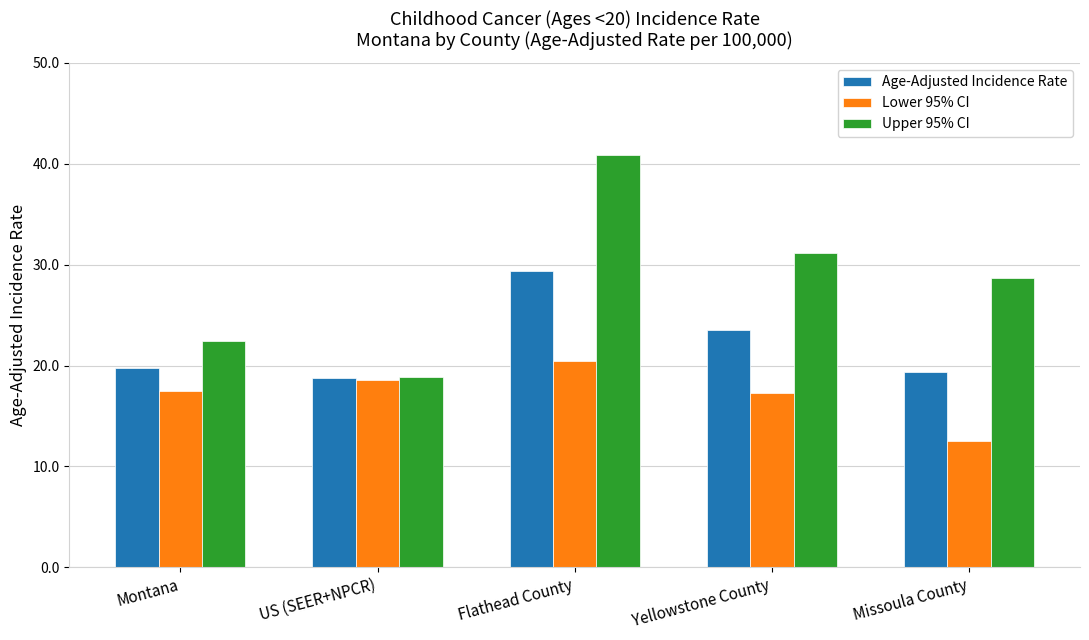

What is the sum of the Upper 95% CI values at US (SEER+NPCR) and Yellowstone County?

50.1